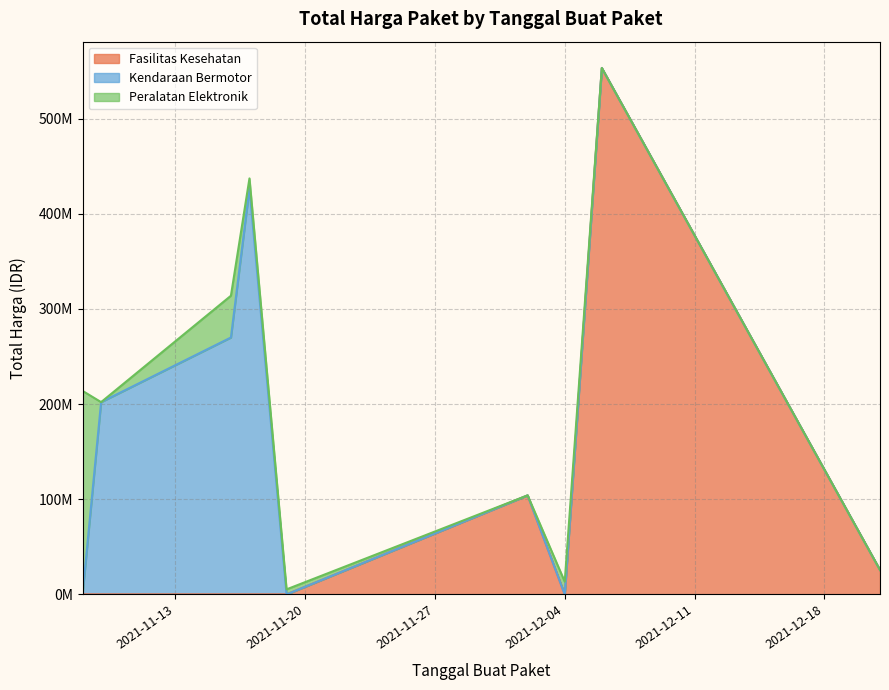

What are all the series names shown in the legend?

Fasilitas Kesehatan, Kendaraan Bermotor, Peralatan Elektronik